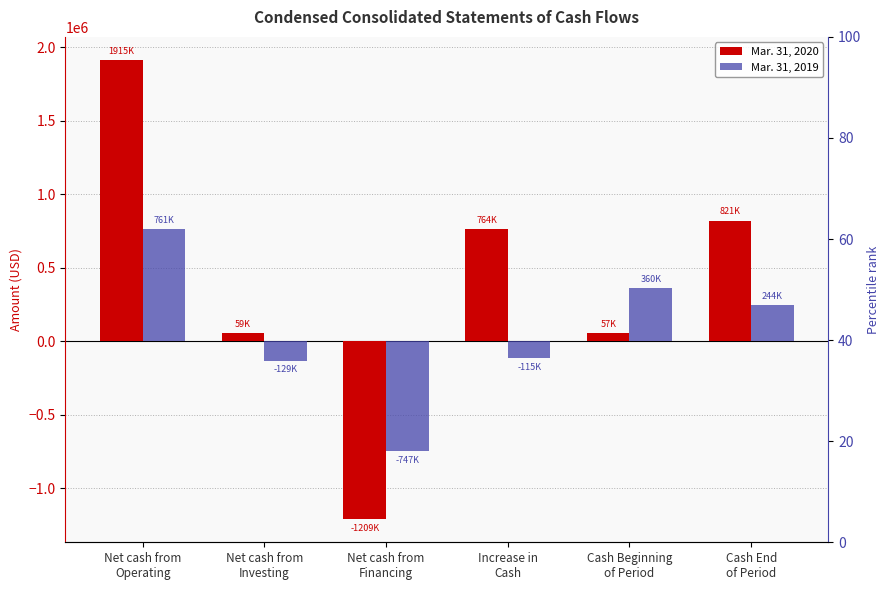

At which label is Mar. 31, 2019 closest to 6944?

Increase in
Cash